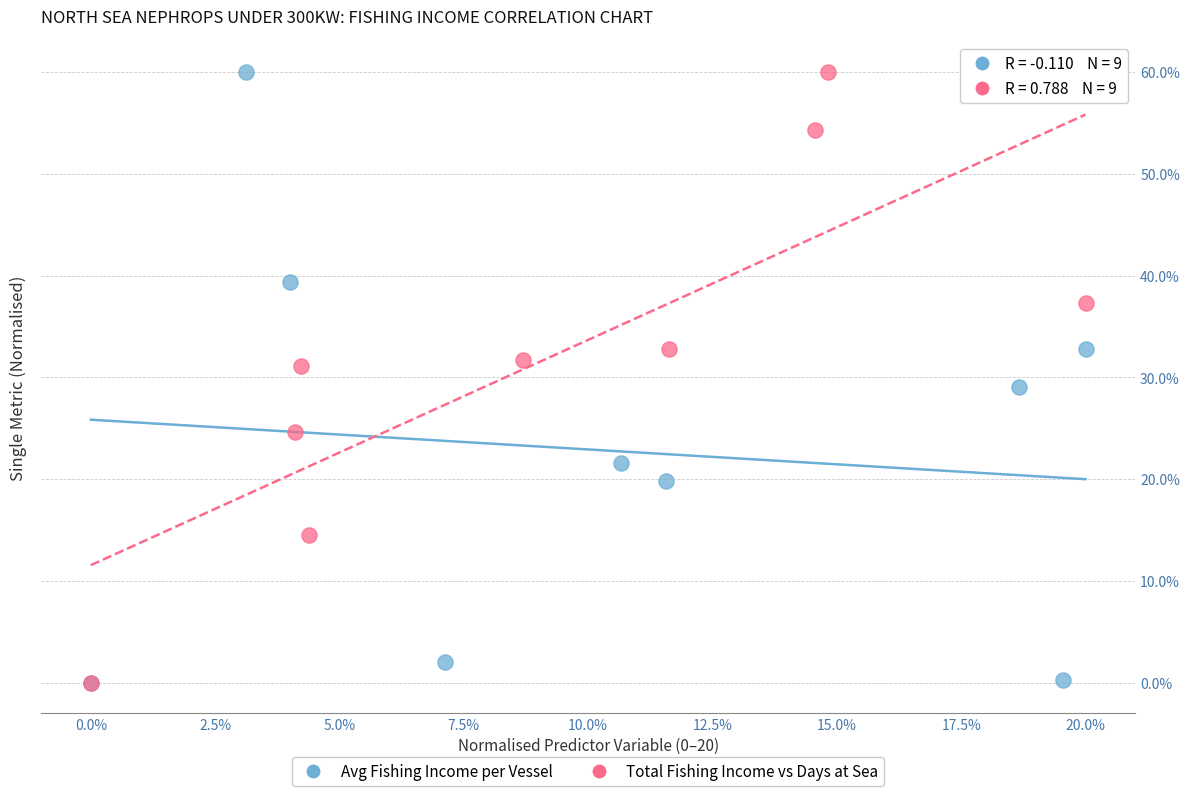

What are all the series names shown in the legend?

Avg Fishing Income per Vessel, Total Fishing Income vs Days at Sea